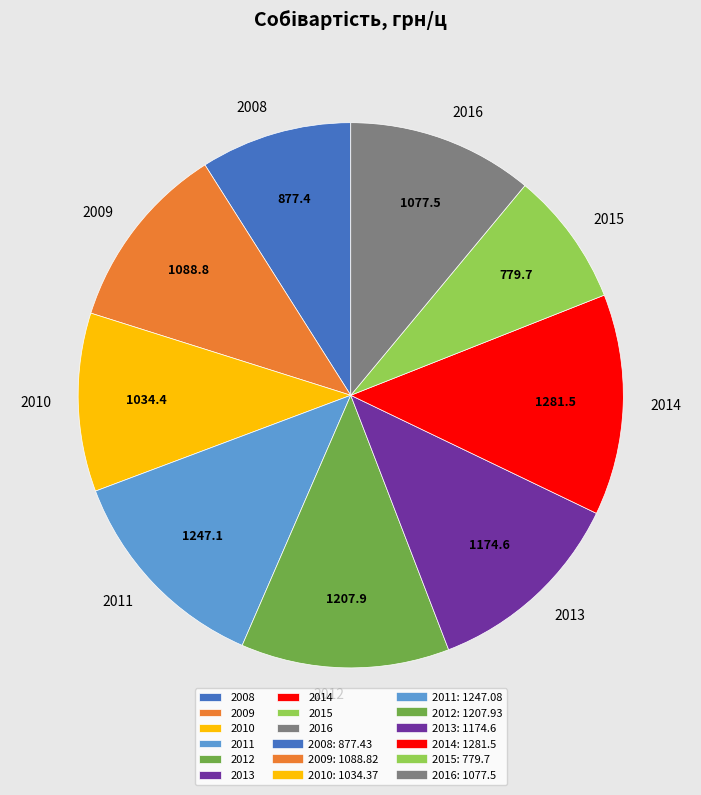

What is the smallest slice in the pie chart?

2015